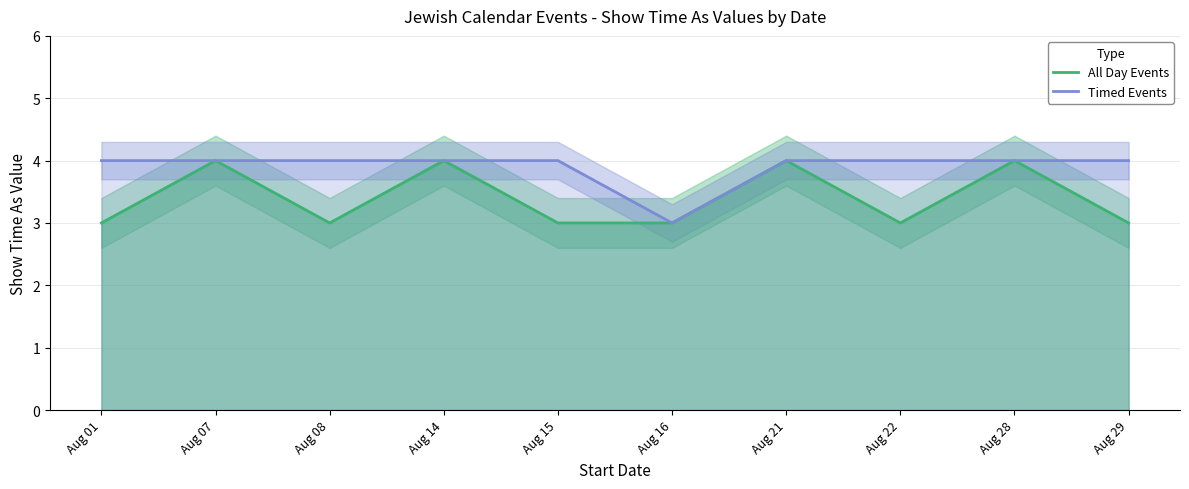

Count the All Day Events values in the range 3 to 4.

10